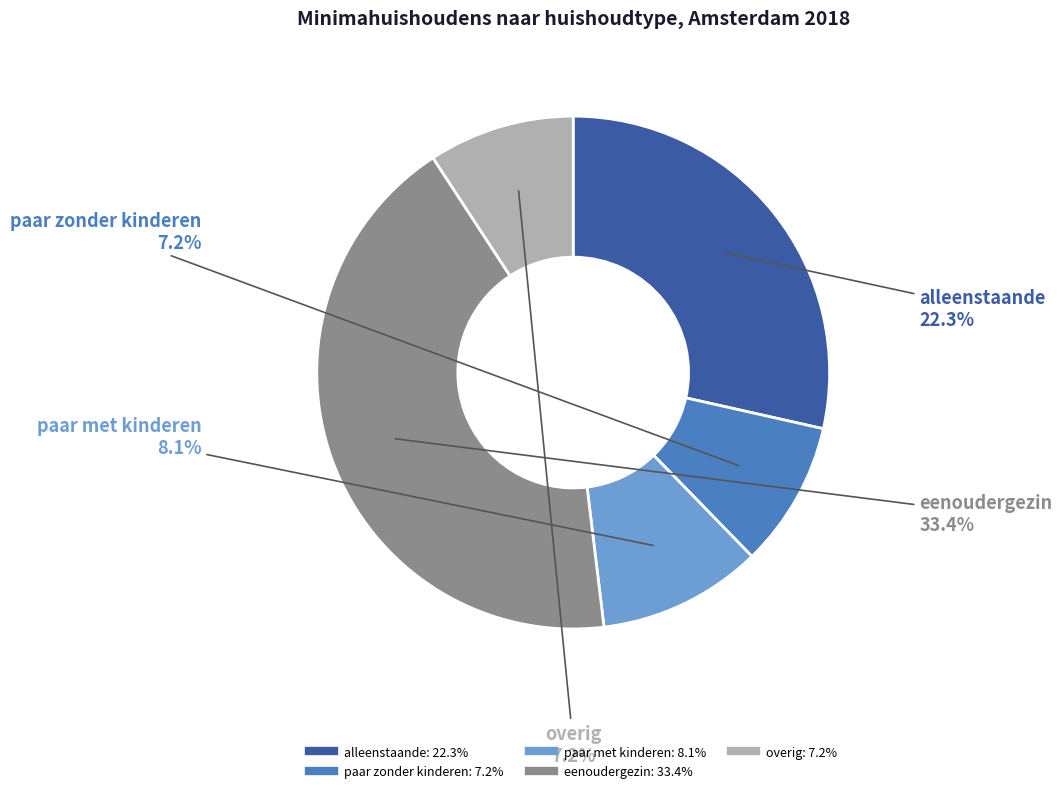

To the nearest percent, what is the difference between the largest and smallest slice percentages?

34%